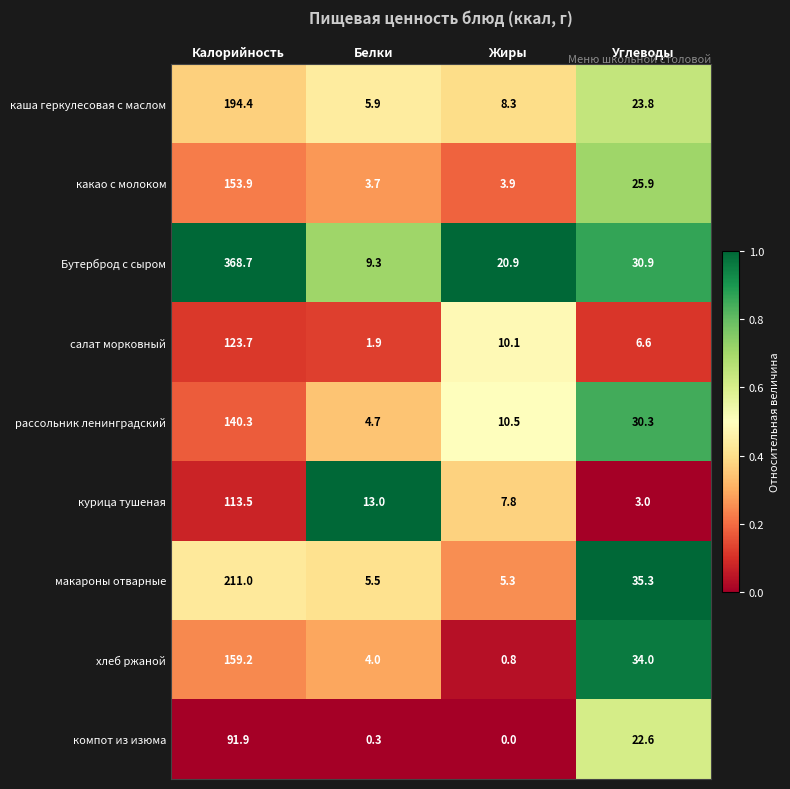

At which category is the sum across all series the highest?

Калорийность